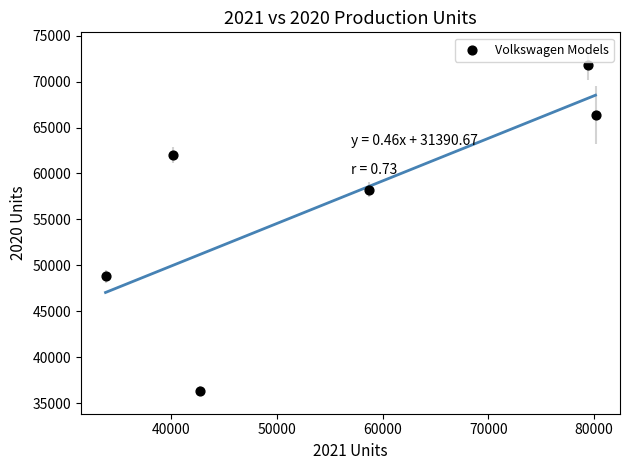

What Y value in the scatter plot is closest to 54078?

58235